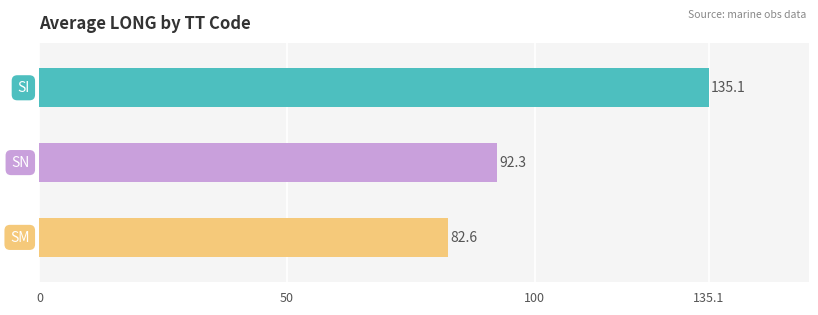

Which series has the largest range (max minus min)?

SI